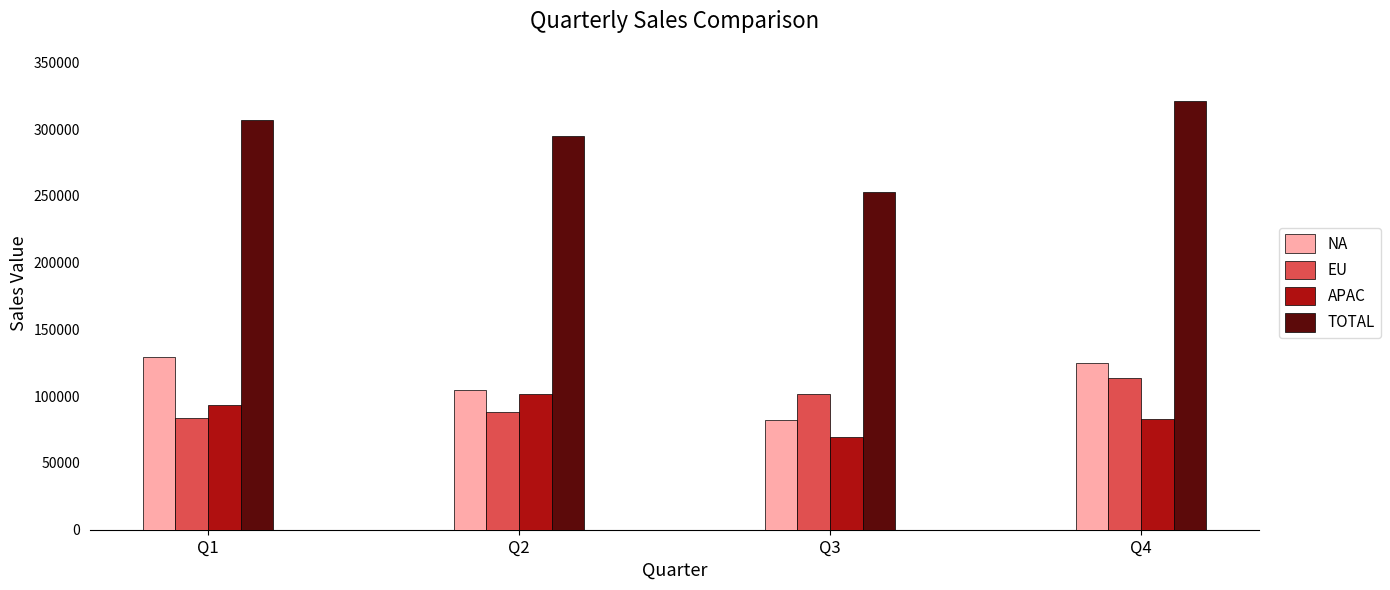

Which series has the largest total across all categories?

TOTAL